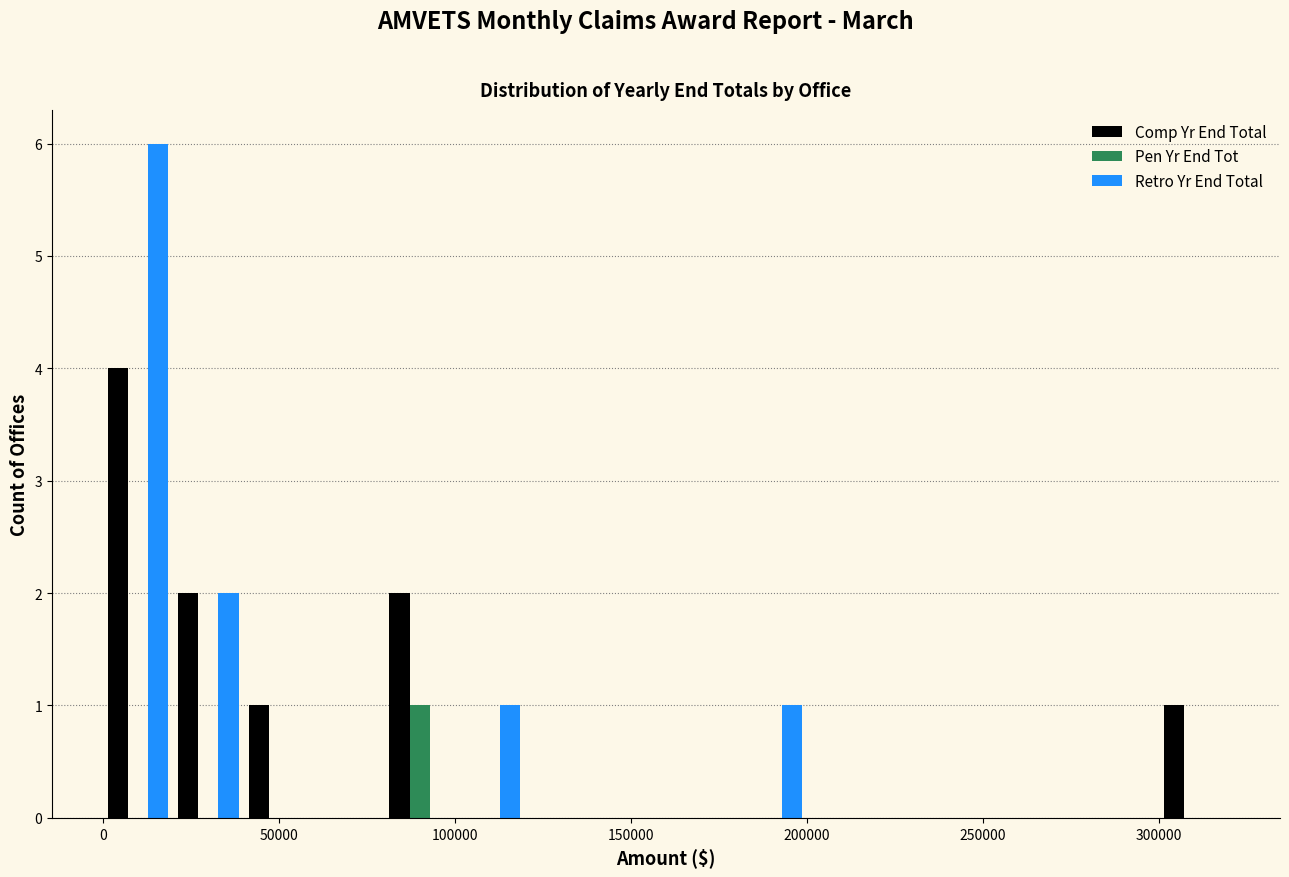

Reading left to right, transcribe this chart: for each range on the x-axis, give the height of each series' bar. The values are not printed on the chart, so give them approximately, as read against the axis.

0 to 20000: Comp Yr End Total=4	Pen Yr End Tot=0	Retro Yr End Total=6
20000 to 40000: Comp Yr End Total=2	Pen Yr End Tot=0	Retro Yr End Total=2
40000 to 60000: Comp Yr End Total=1	Pen Yr End Tot=0	Retro Yr End Total=0
60000 to 80000: Comp Yr End Total=0	Pen Yr End Tot=0	Retro Yr End Total=0
80000 to 100000: Comp Yr End Total=2	Pen Yr End Tot=1	Retro Yr End Total=0
100000 to 120000: Comp Yr End Total=0	Pen Yr End Tot=0	Retro Yr End Total=1
120000 to 140000: Comp Yr End Total=0	Pen Yr End Tot=0	Retro Yr End Total=0
140000 to 160000: Comp Yr End Total=0	Pen Yr End Tot=0	Retro Yr End Total=0
160000 to 180000: Comp Yr End Total=0	Pen Yr End Tot=0	Retro Yr End Total=0
180000 to 200000: Comp Yr End Total=0	Pen Yr End Tot=0	Retro Yr End Total=1
200000 to 220000: Comp Yr End Total=0	Pen Yr End Tot=0	Retro Yr End Total=0
220000 to 240000: Comp Yr End Total=0	Pen Yr End Tot=0	Retro Yr End Total=0
240000 to 260000: Comp Yr End Total=0	Pen Yr End Tot=0	Retro Yr End Total=0
260000 to 280000: Comp Yr End Total=0	Pen Yr End Tot=0	Retro Yr End Total=0
280000 to 300000: Comp Yr End Total=0	Pen Yr End Tot=0	Retro Yr End Total=0
300000 to 320000: Comp Yr End Total=1	Pen Yr End Tot=0	Retro Yr End Total=0